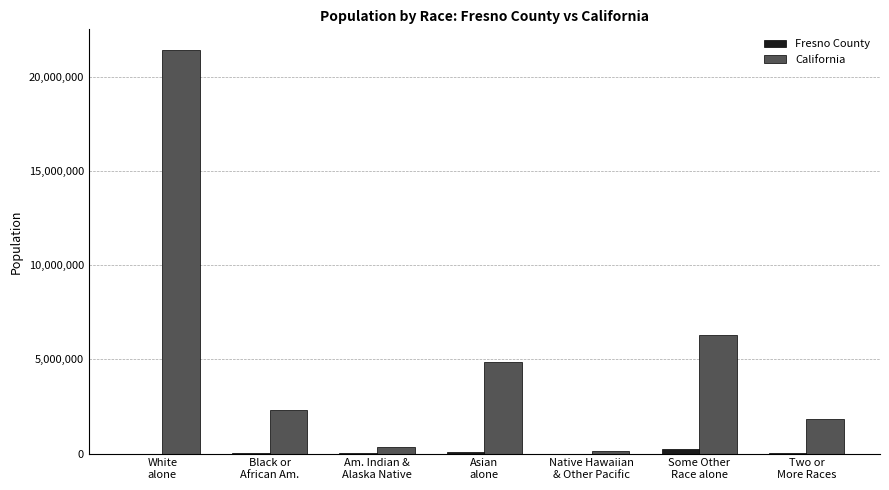

What is the sum of all California values?

37253956